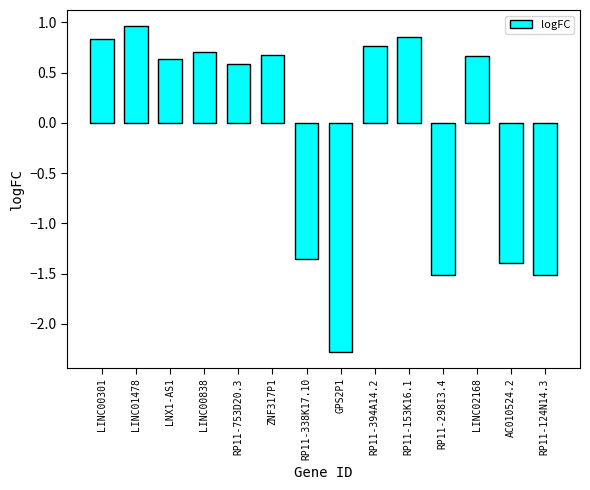

What is the change in value from ZNF317P1 to RP11-124N14.3?

-2.2